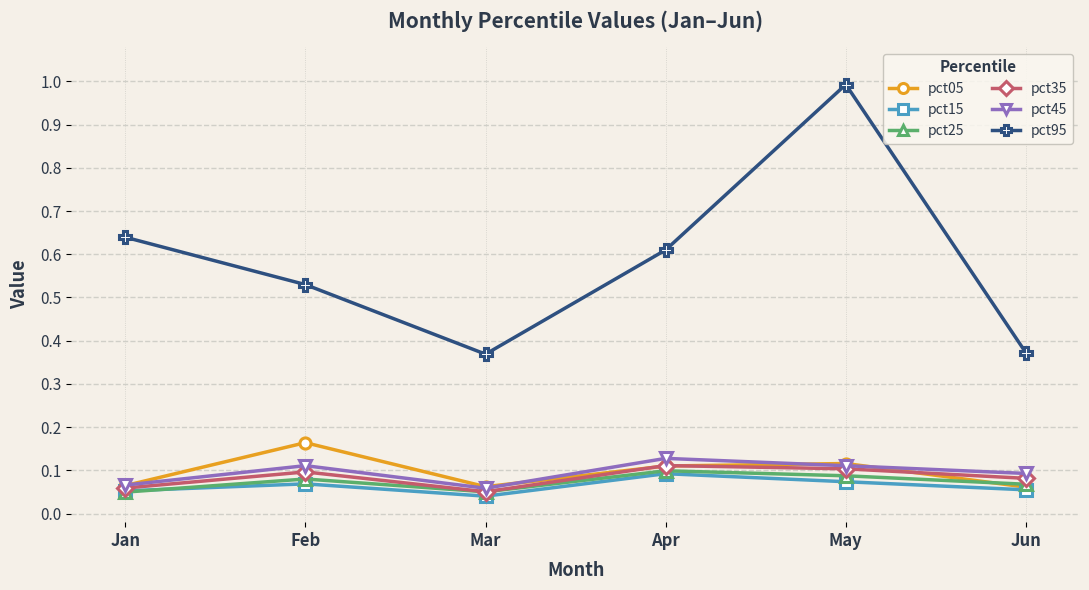

What is the difference between the highest and lowest values at Mar?

0.3